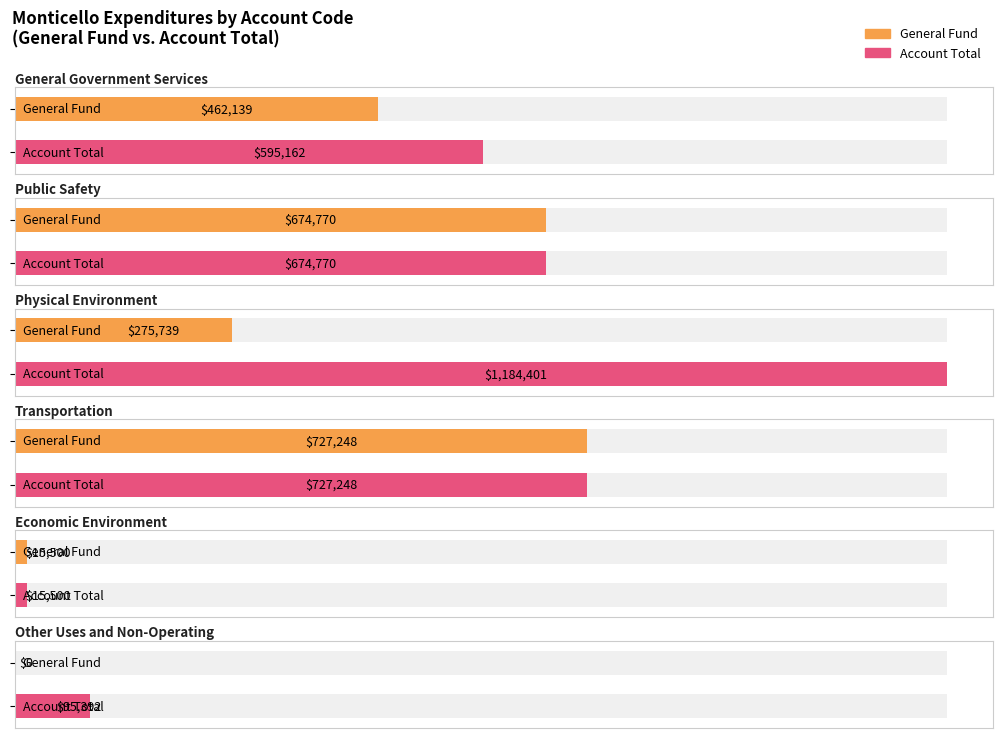

Between Transportation and Economic Environment, which series saw the biggest shift?

General